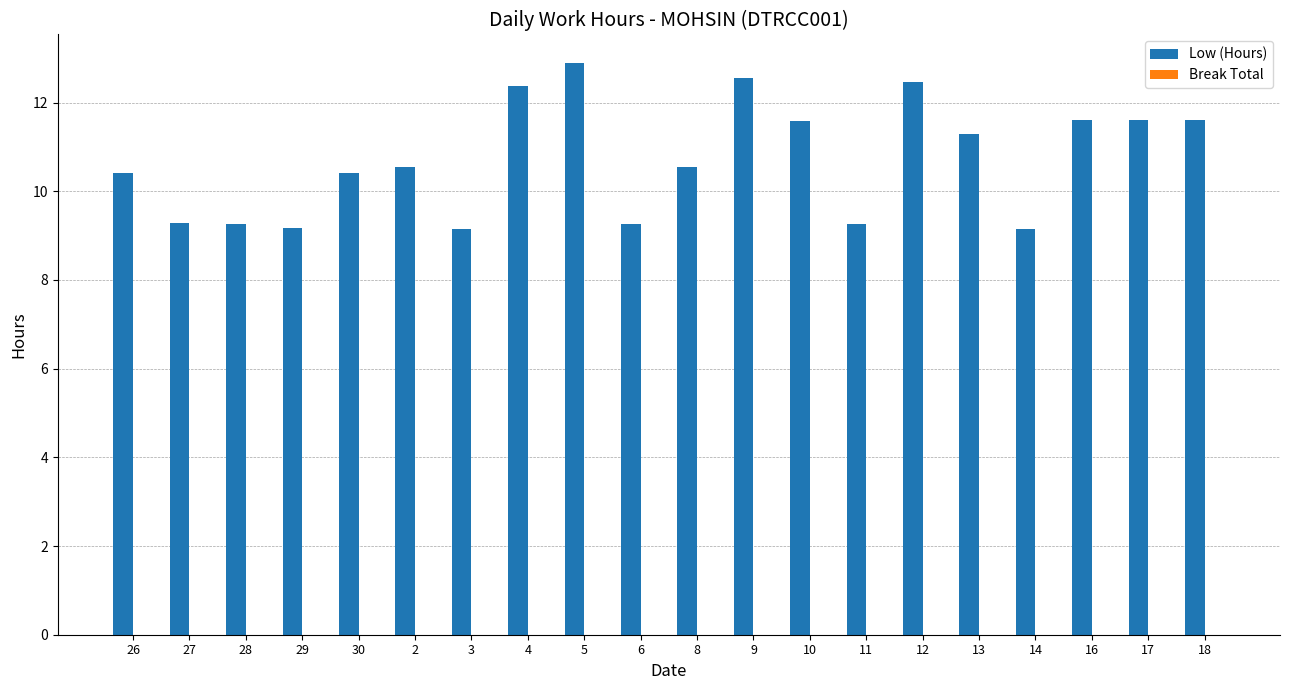

What is the average value?

10.7